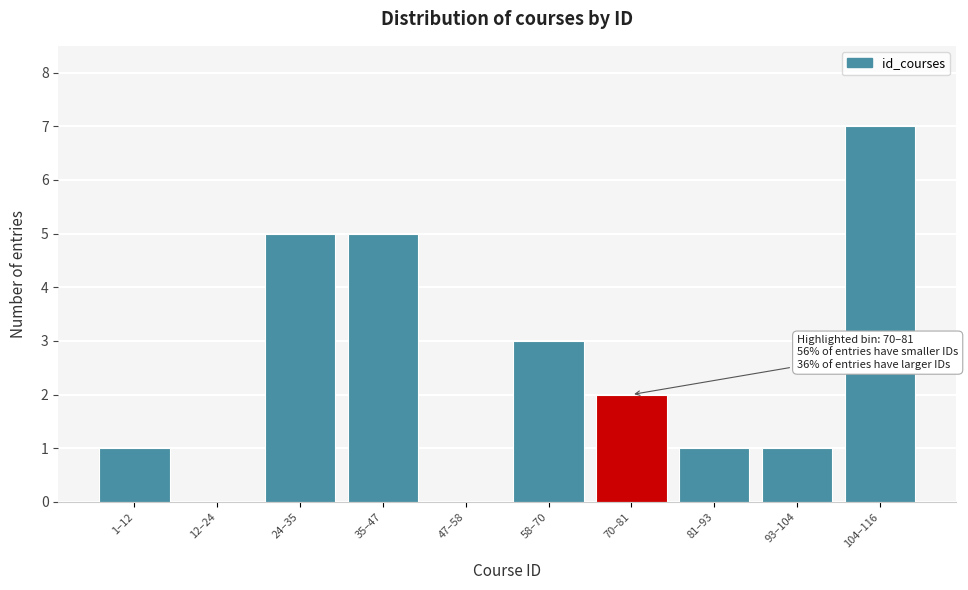

Reading right to left, what are all the values shown in this chart?

104–116=7	93–104=1	81–93=1	70–81=2	58–70=3	47–58=0	35–47=5	24–35=5	12–24=0	1–12=1